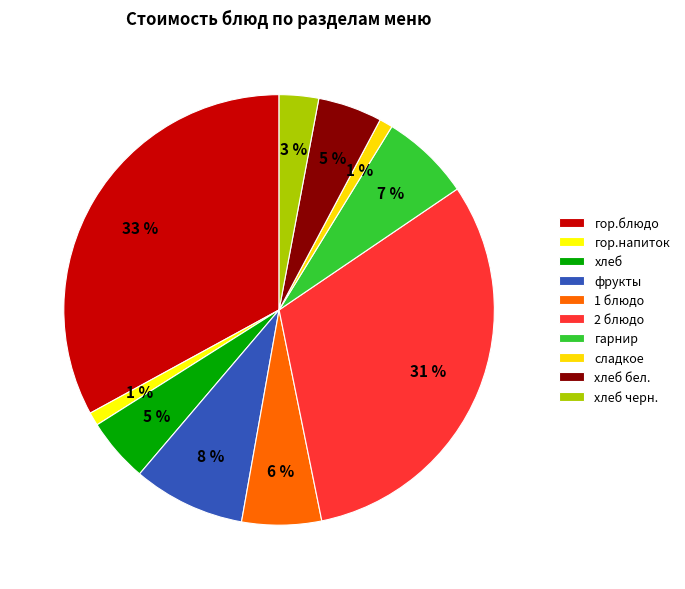

To the nearest percent, what portion does 2 блюдо represent?

31%